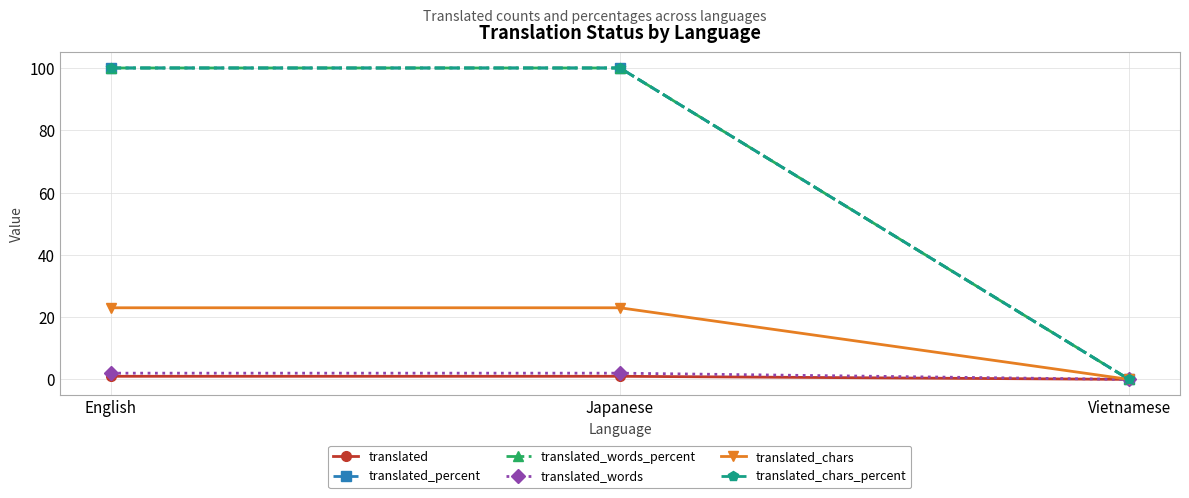

What is the label of the 2nd point from the right?

Japanese